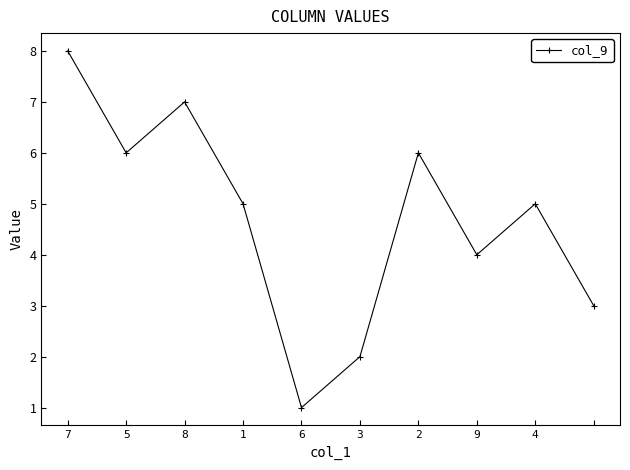

What is the smallest value displayed?

1